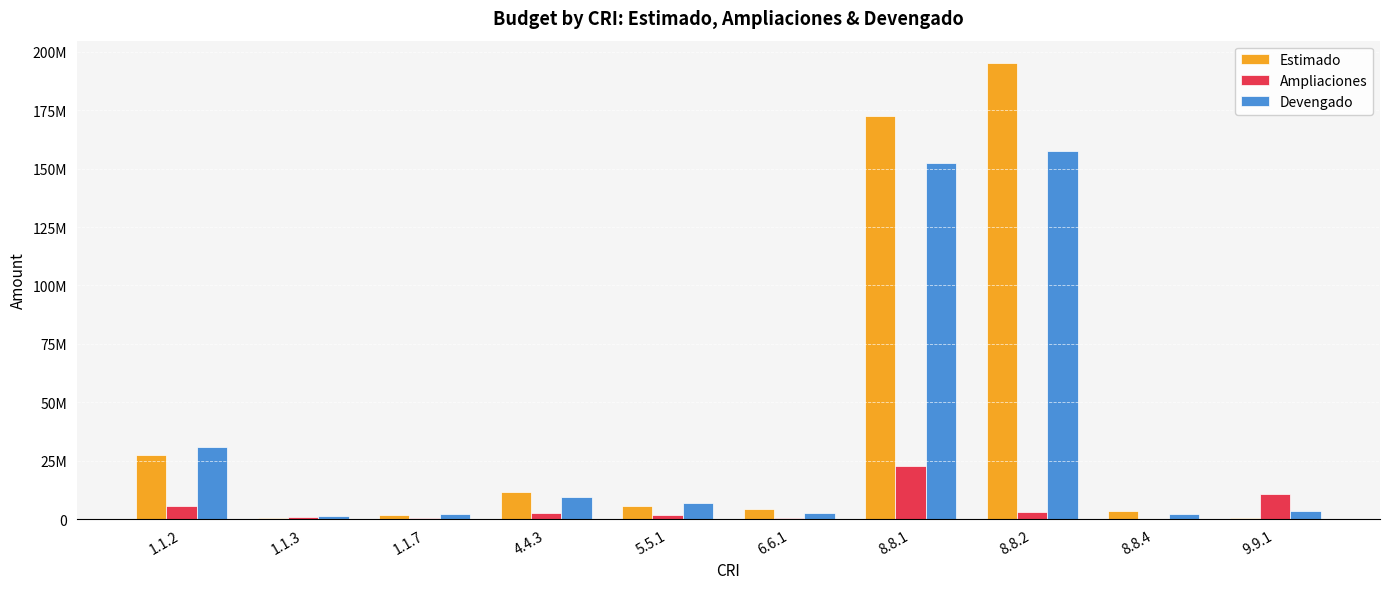

Which label corresponds to the largest value in the chart?

8.8.2